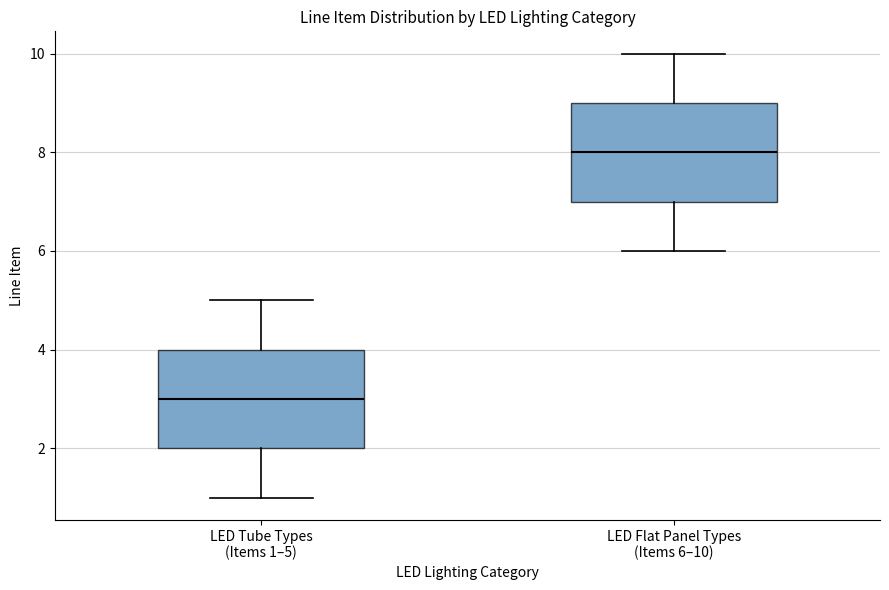

Which box has the highest median line?

LED Flat Panel Types (Items 6–10)